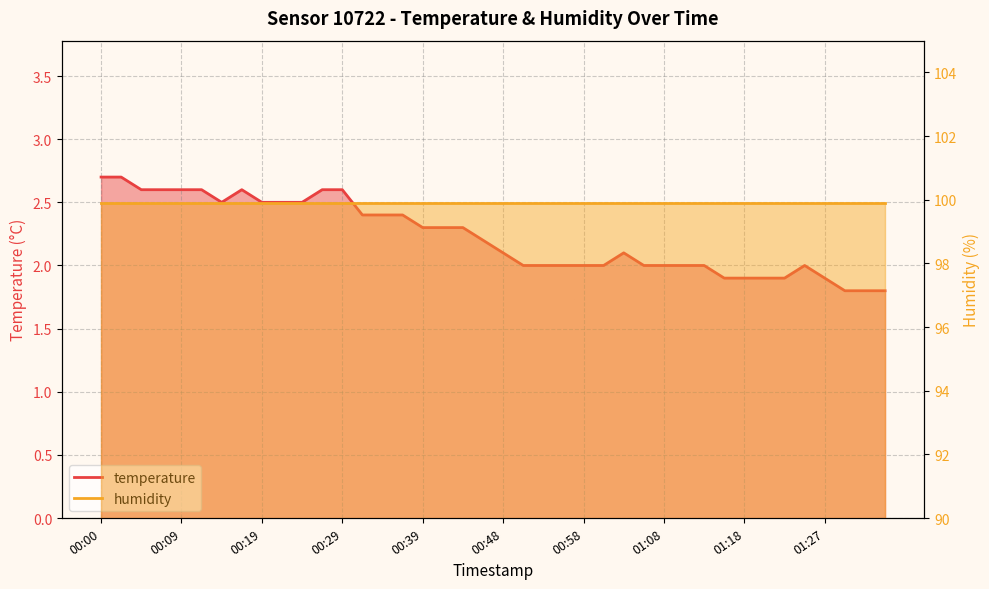

List the labels in order of value, smallest first.

01:30, 01:32, 01:35, 01:15, 01:18, 01:20, 01:23, 01:27, 00:51, 00:53, 00:56, 00:58, 01:01, 01:05, 01:08, 01:10, 01:13, 01:25, 00:48, 01:03, 00:46, 00:39, 00:41, 00:43, 00:31, 00:34, 00:36, 00:14, 00:19, 00:22, 00:24, 00:05, 00:07, 00:09, 00:12, 00:17, 00:26, 00:29, 00:00, 00:02